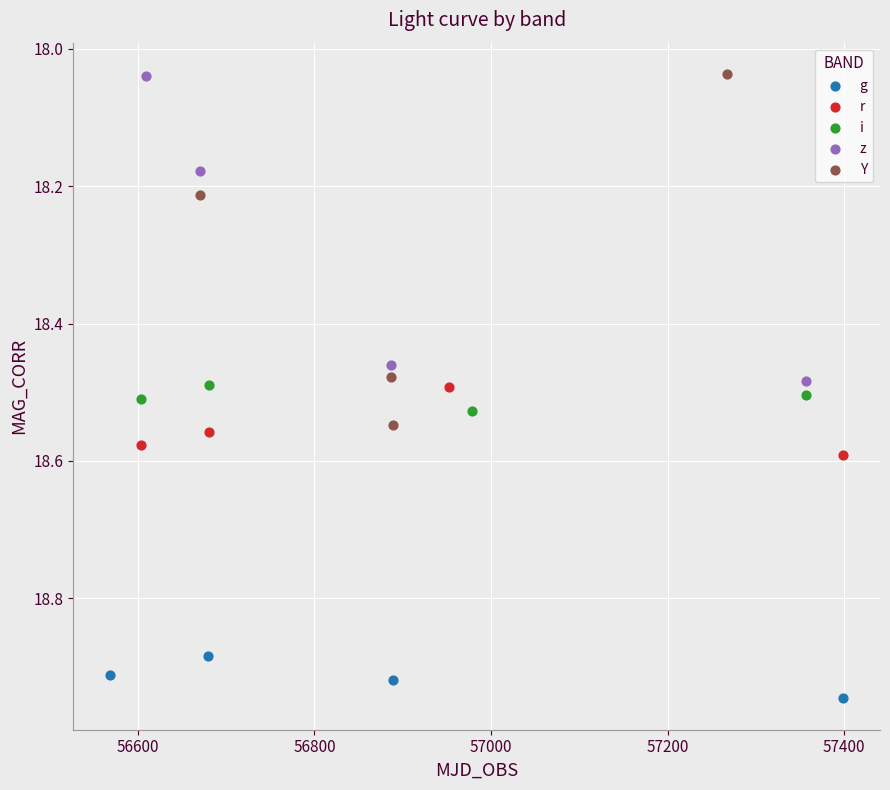

Which series has the widest spread of Y values?

Y